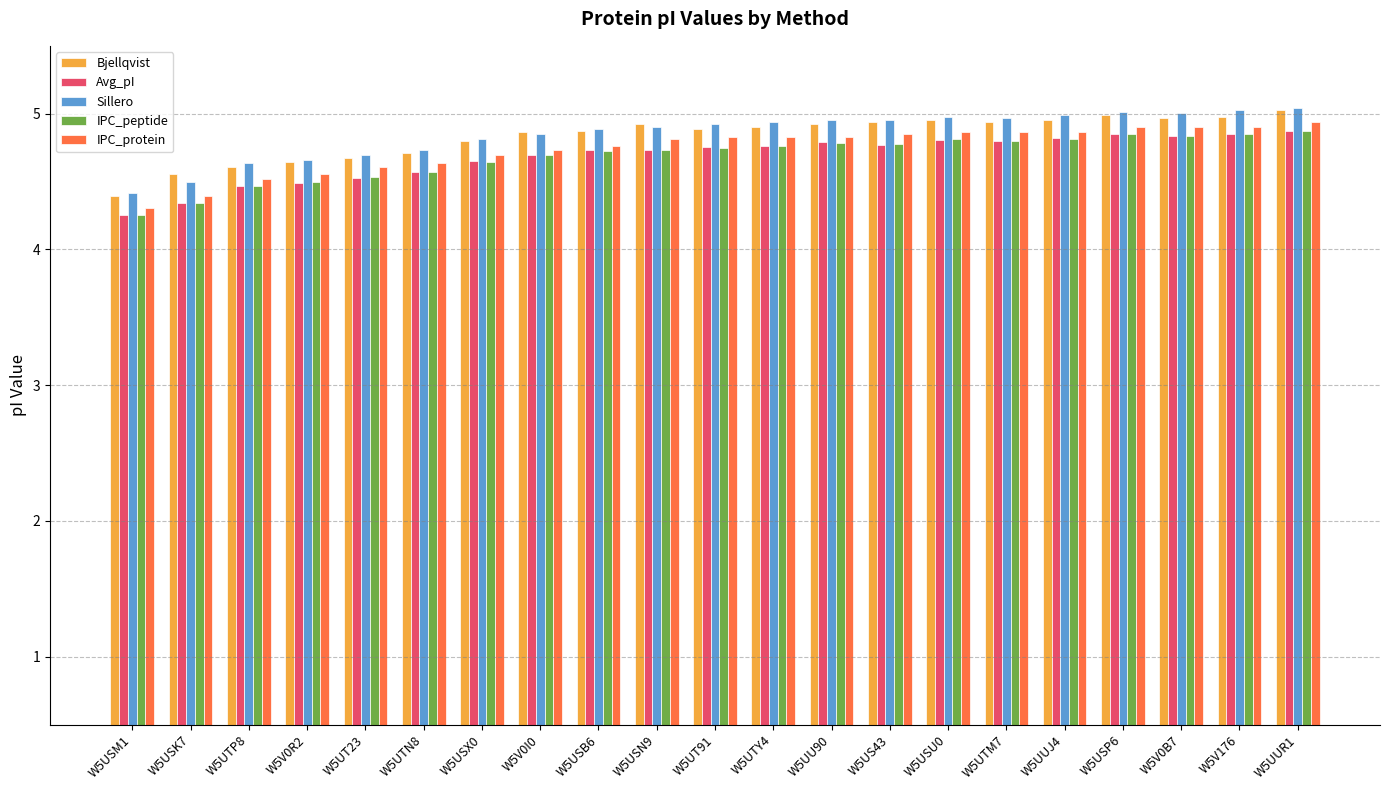

What is the maximum value shown in the chart?

5.0